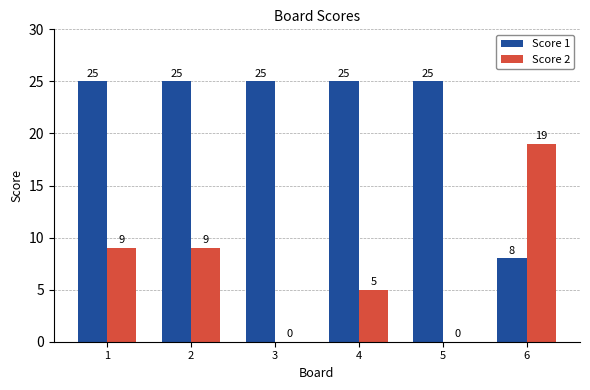

Where is Score 1 nearest to the value 16?

6